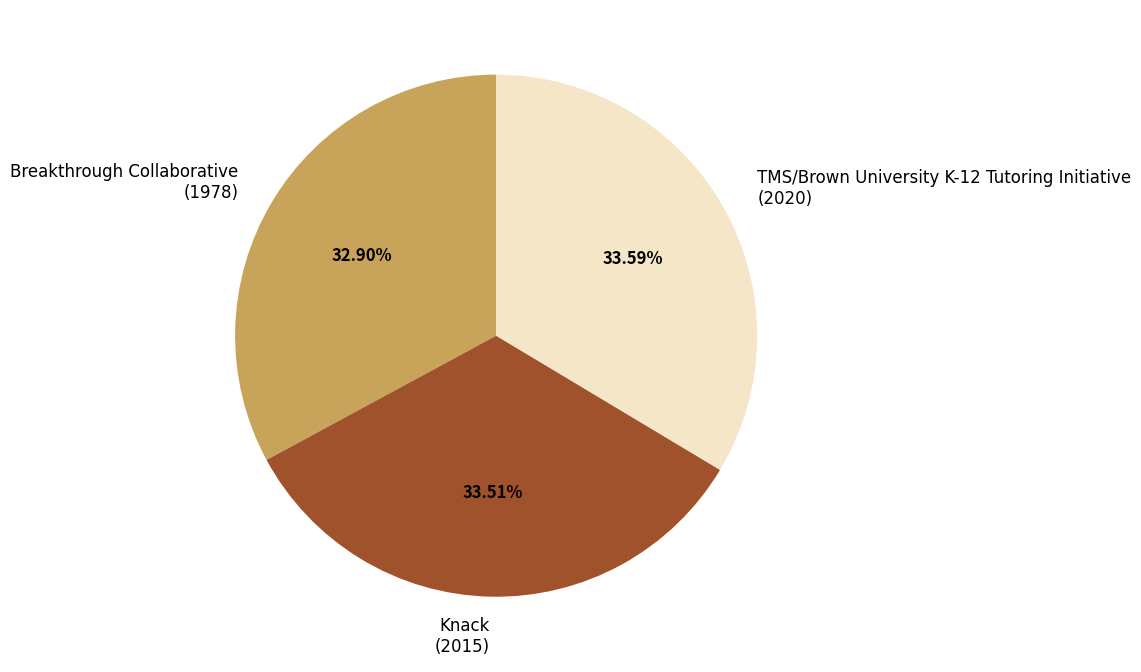

What is the ratio of the value at TMS/Brown University K-12 Tutoring Initiative to the value at Knack?

1.0